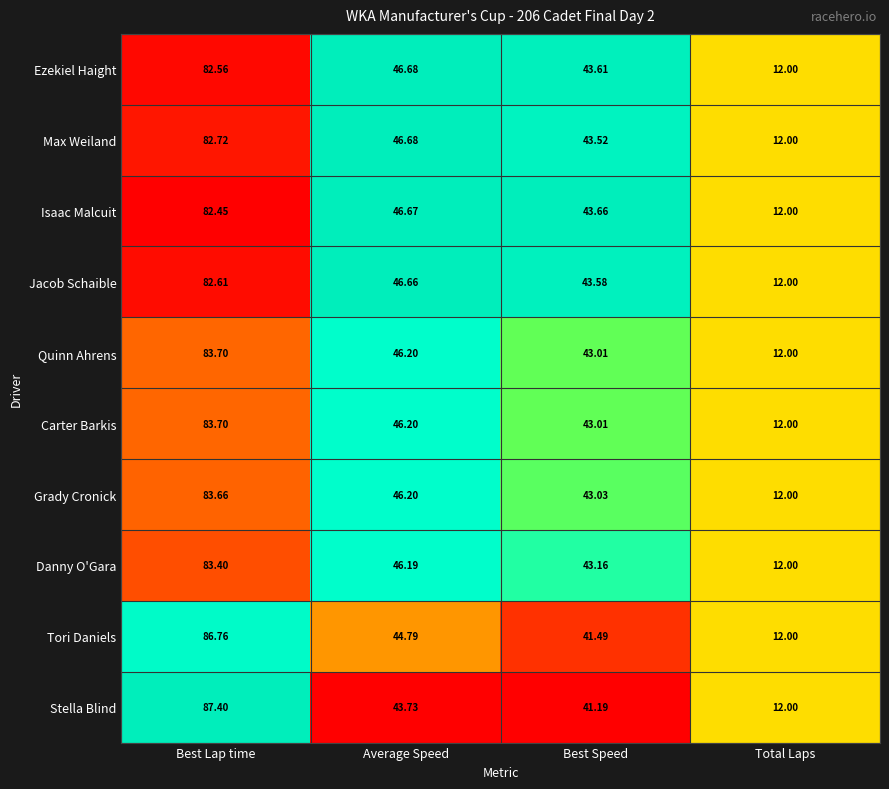

How many series are shown in this chart?

10